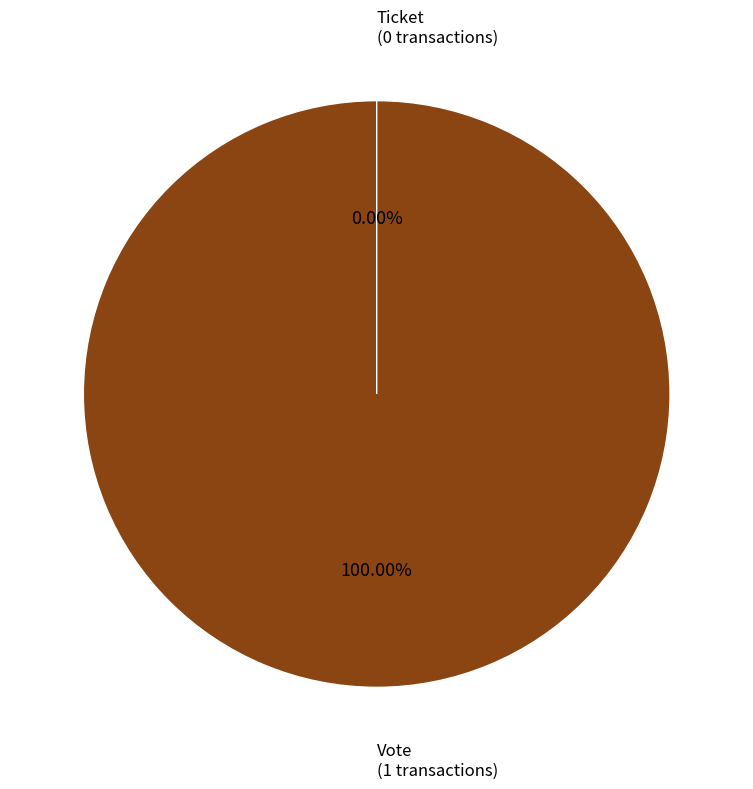

What is the change in value from Vote to Ticket?

-1